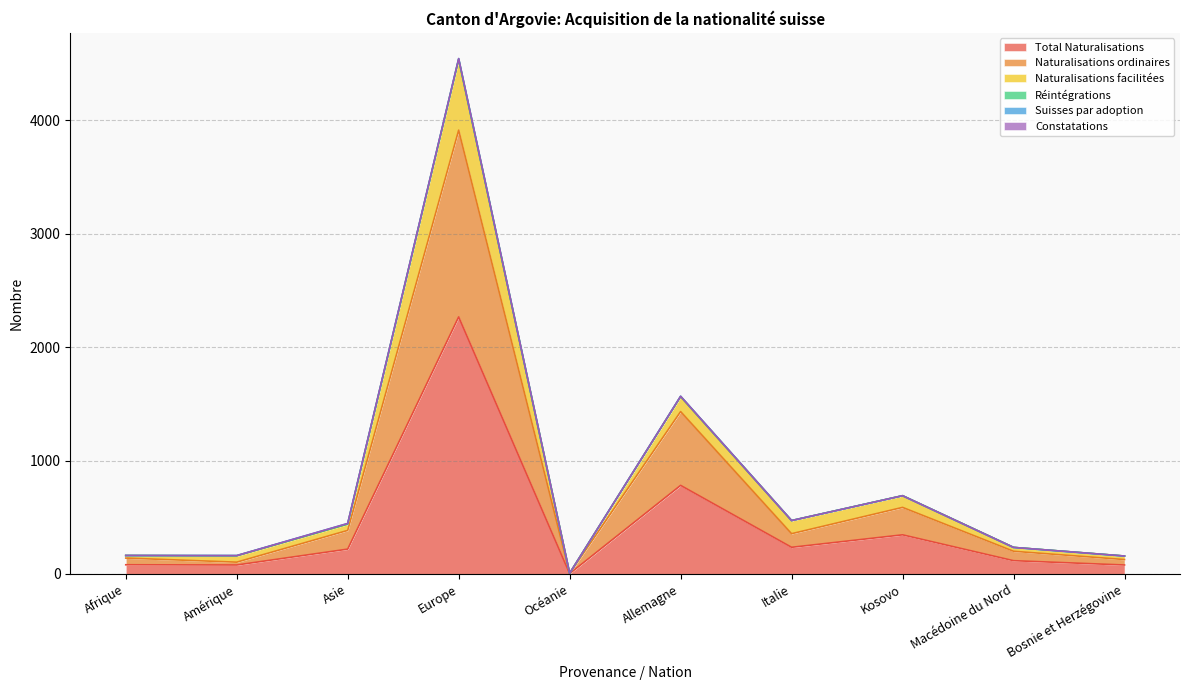

Does the chart have visible grid lines?

Yes